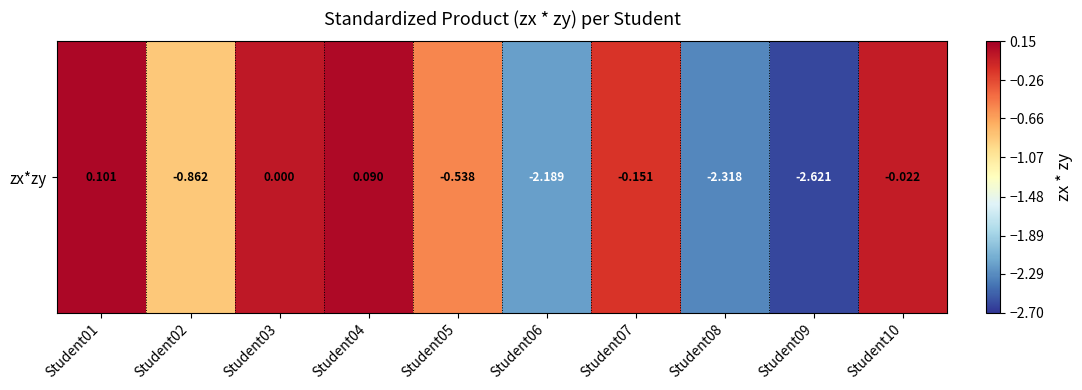

What is the sum of the values at Student10 and Student08?

-2.3